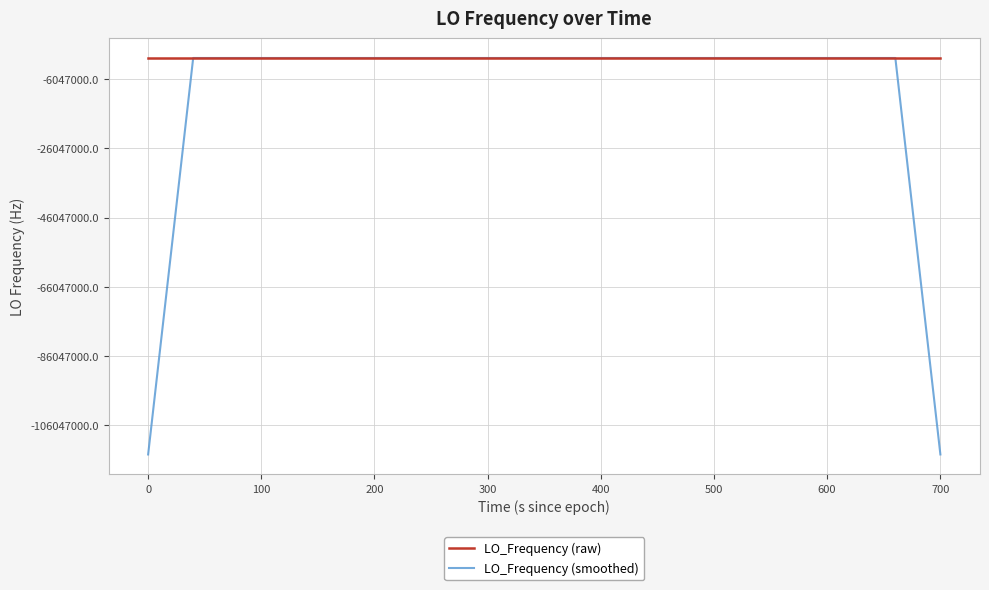

What are all the series names shown in the legend?

LO_Frequency (raw), LO_Frequency (smoothed)